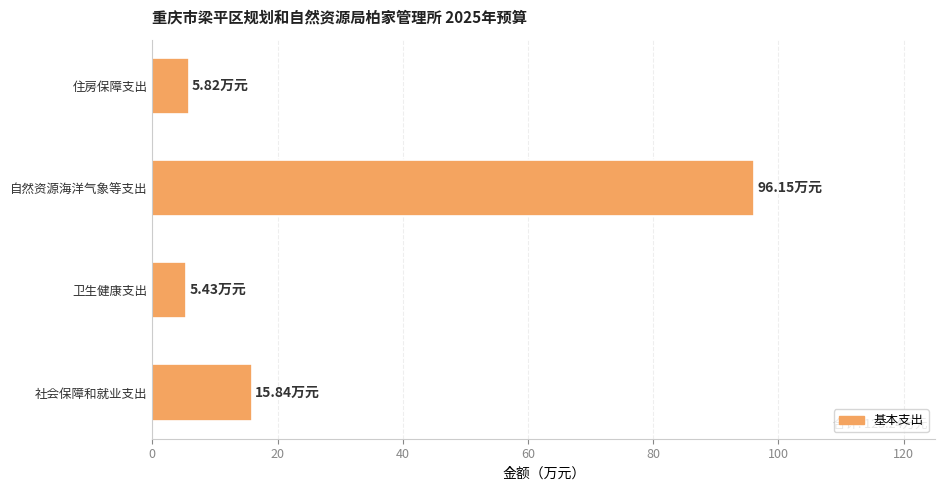

What is the ratio of the value at 自然资源海洋气象等支出 to the value at 卫生健康支出?

17.7